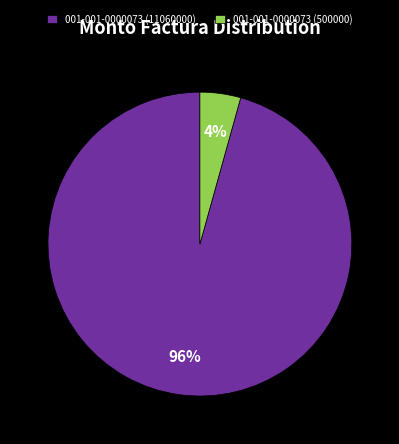

Rank the categories by value from lowest to highest.

001-001-0000073 (500000), 001-001-0000073 (11060000)